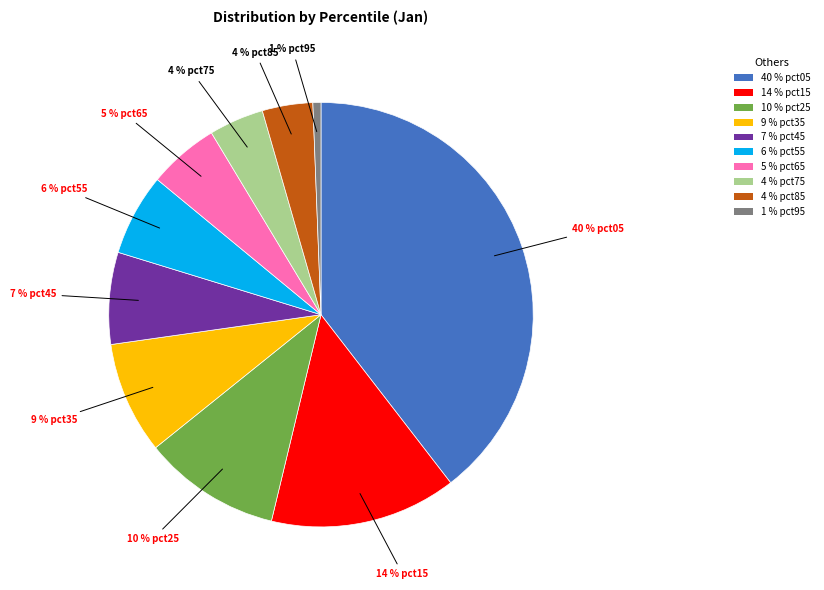

Which slice is the largest?

40 % pct05